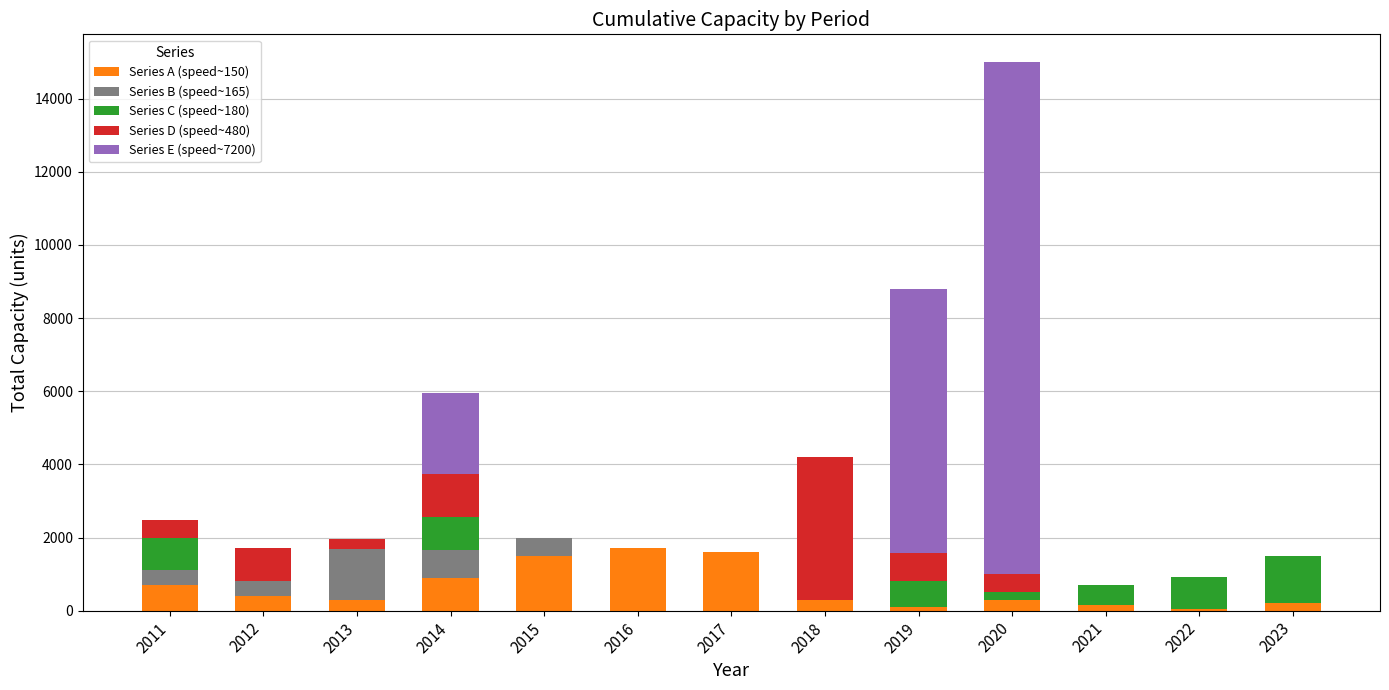

At which category is the sum across all series the highest?

2020